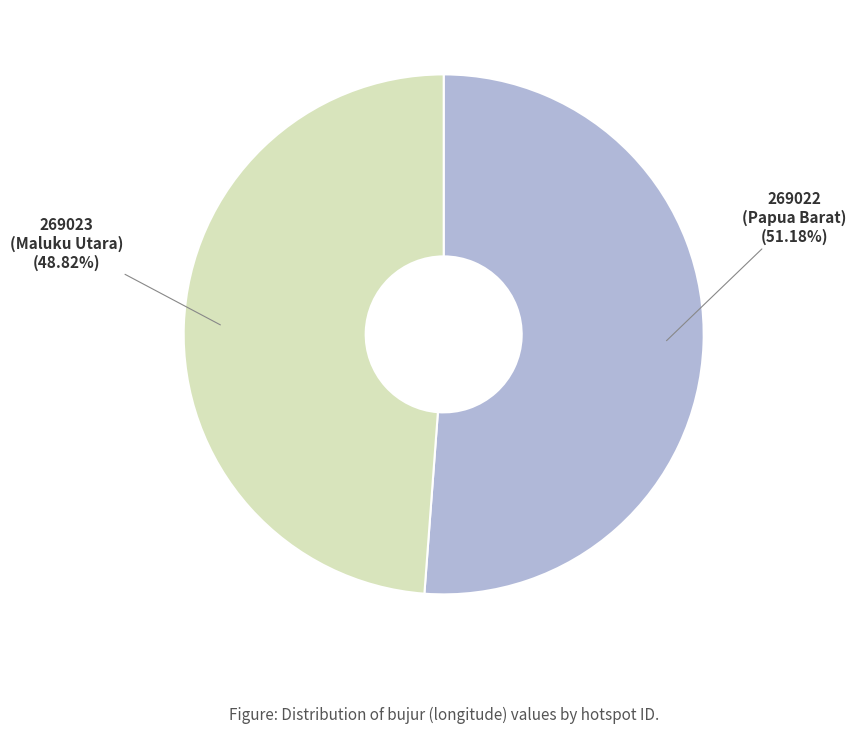

Is there any slice that represents more than half of the pie?

Yes